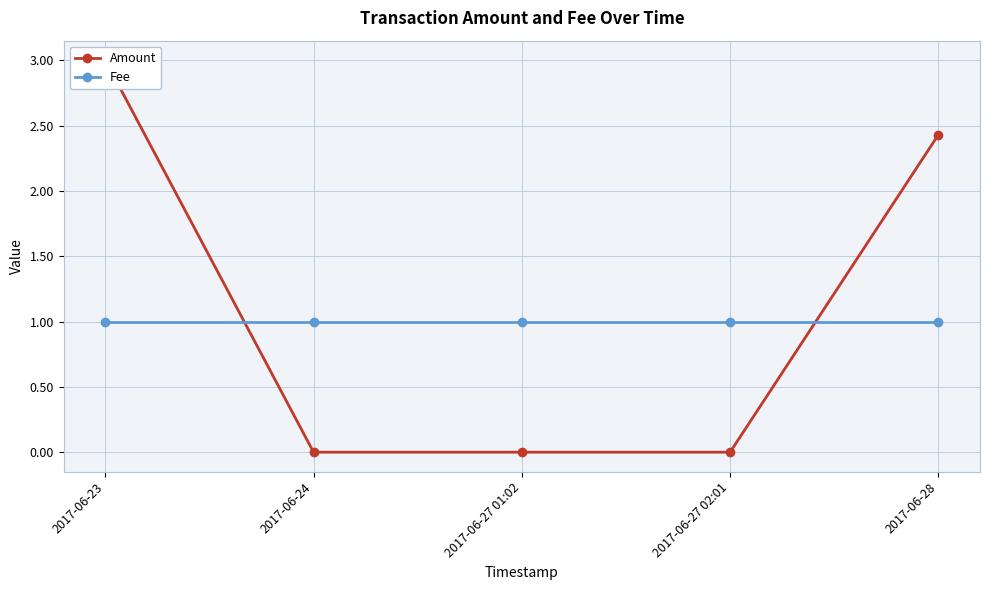

Which series has the widest spread of values?

Amount